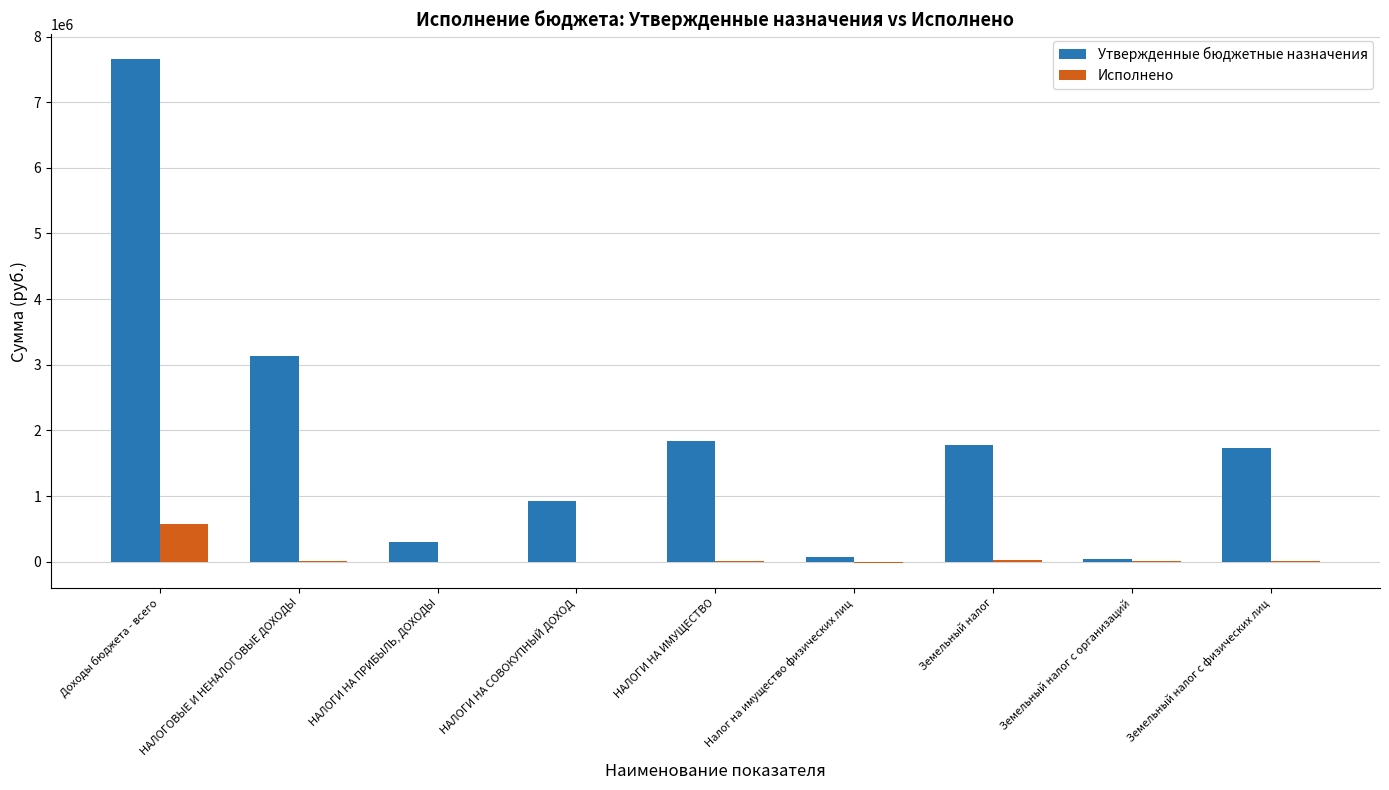

Which series changed the most between Доходы бюджета - всего and Налог на имущество физических лиц?

Утвержденные бюджетные назначения